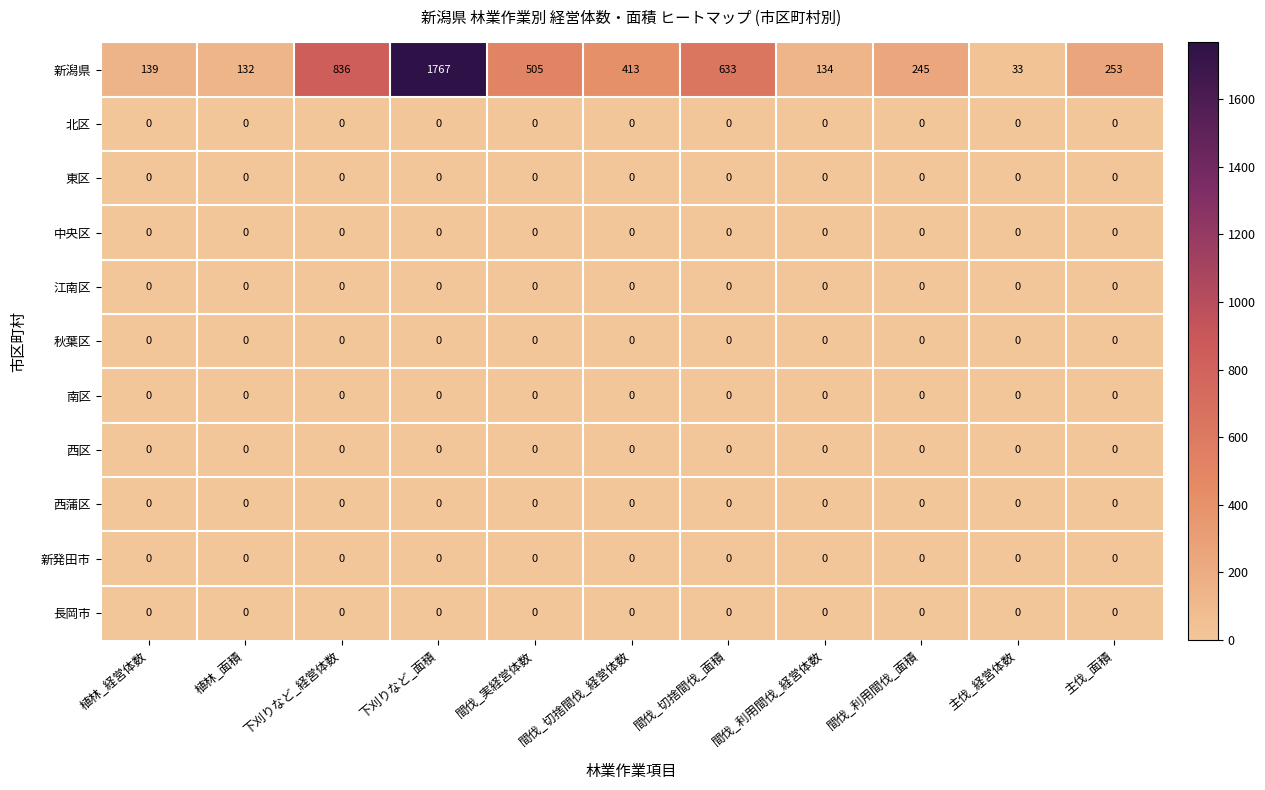

How many series are shown in this chart?

11